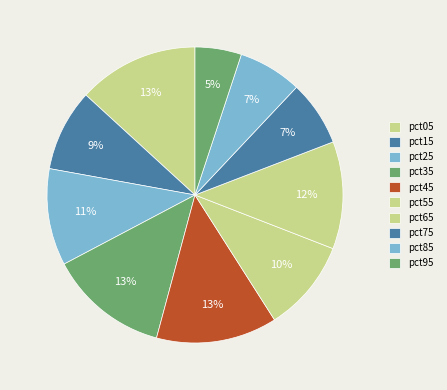

How many slices are in this pie chart?

10